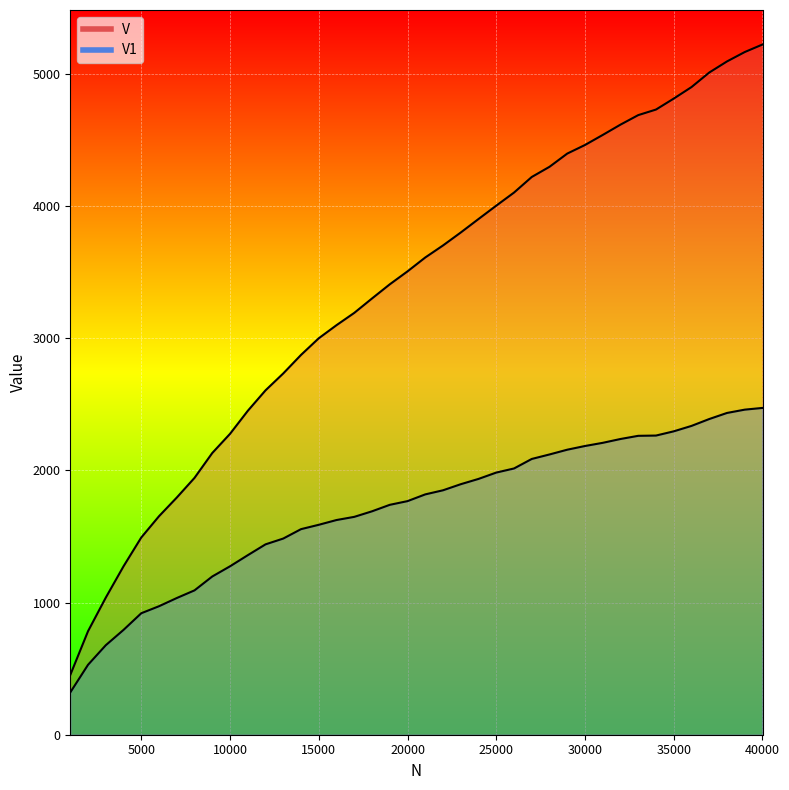

Reading right to left, transcribe all the data shown in this chart.

V: 40000=5221	39000=5164	38000=5093	37000=5009	36000=4899	35000=4812	34000=4729	33000=4687	32000=4615	31000=4537	30000=4461	29000=4396	28000=4296	27000=4219	26000=4101	25000=4002	24000=3901	23000=3799	22000=3701	21000=3610	20000=3505	19000=3407	18000=3300	17000=3191	16000=3098	15000=2999	14000=2873	13000=2733	12000=2605	11000=2450	10000=2276	9000=2131	8000=1943	7000=1794	6000=1653	5000=1492	4000=1274	3000=1037	2000=783	1000=452
V1: 40000=2472	39000=2459	38000=2434	37000=2388	36000=2336	35000=2295	34000=2263	33000=2261	32000=2237	31000=2208	30000=2184	29000=2156	28000=2120	27000=2086	26000=2014	25000=1983	24000=1935	23000=1895	22000=1849	21000=1818	20000=1767	19000=1739	18000=1690	17000=1648	16000=1624	15000=1588	14000=1555	13000=1484	12000=1440	11000=1358	10000=1274	9000=1197	8000=1092	7000=1034	6000=972	5000=919	4000=793	3000=677	2000=529	1000=320